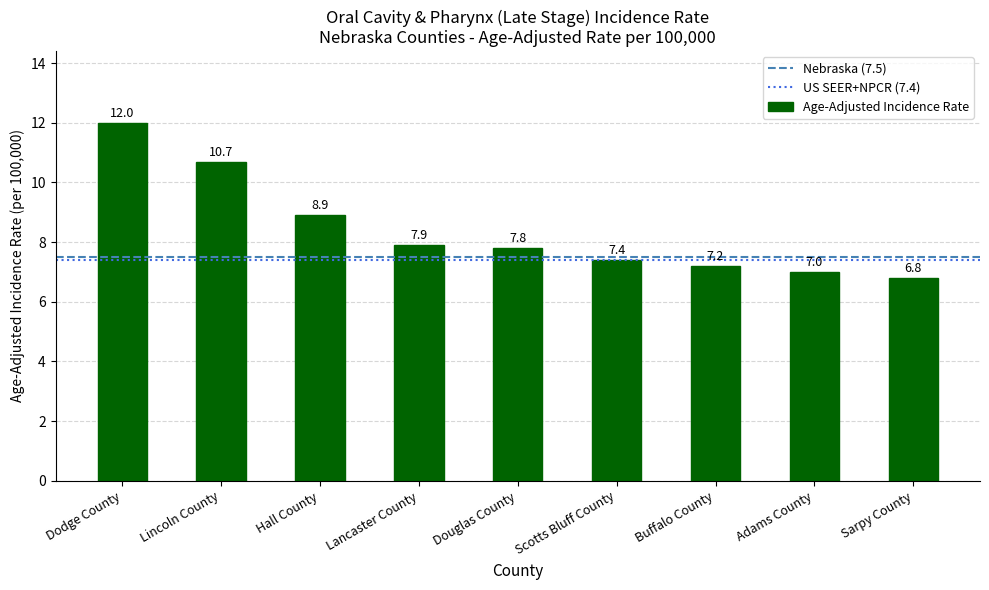

Where does the data first go above 7?

Dodge County